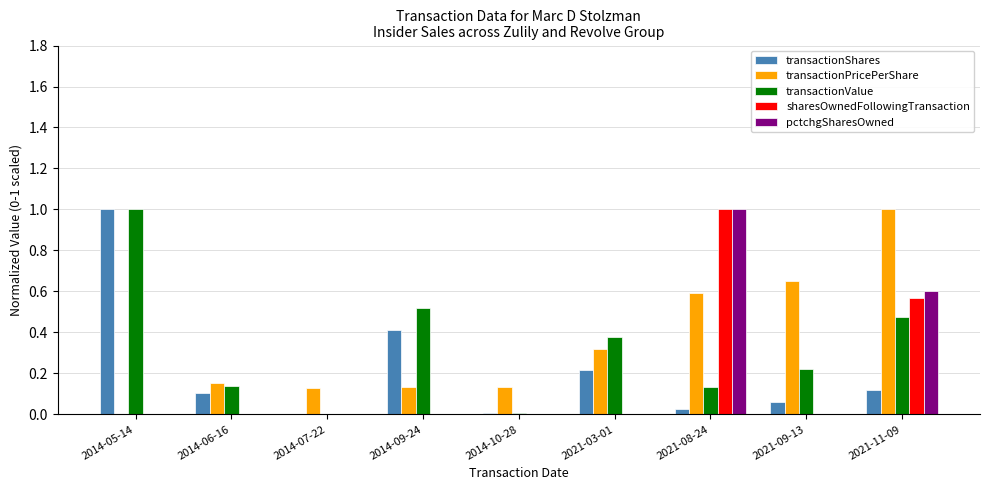

What is the total value across all series at 2014-05-14?

2.0